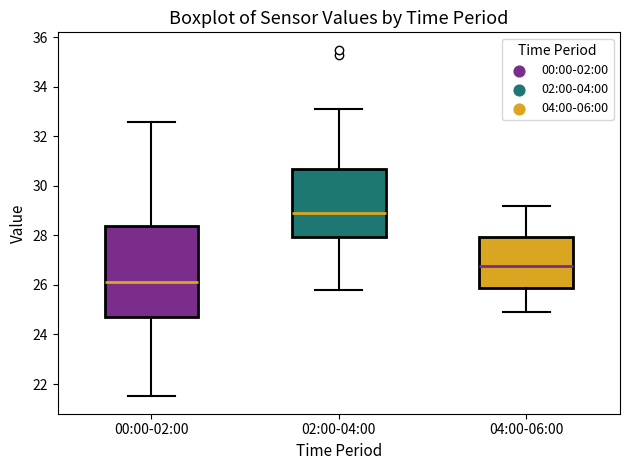

Which box's median line is the highest?

02:00-04:00